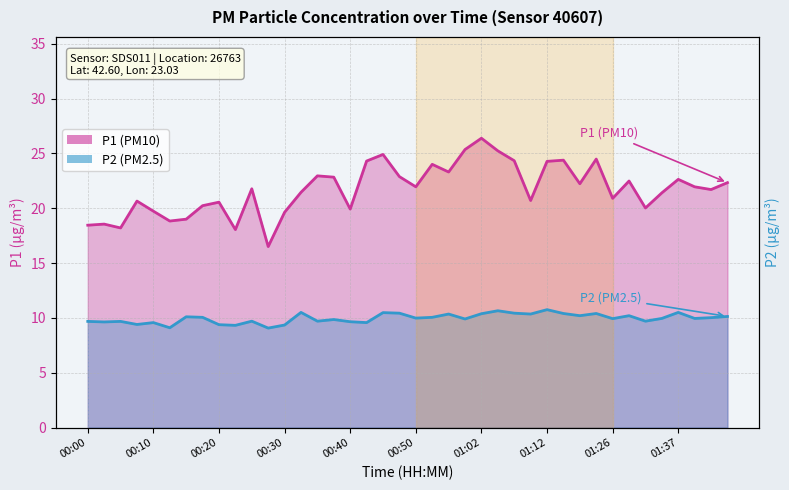

What value does the P1 series have at 01:17?

22.2